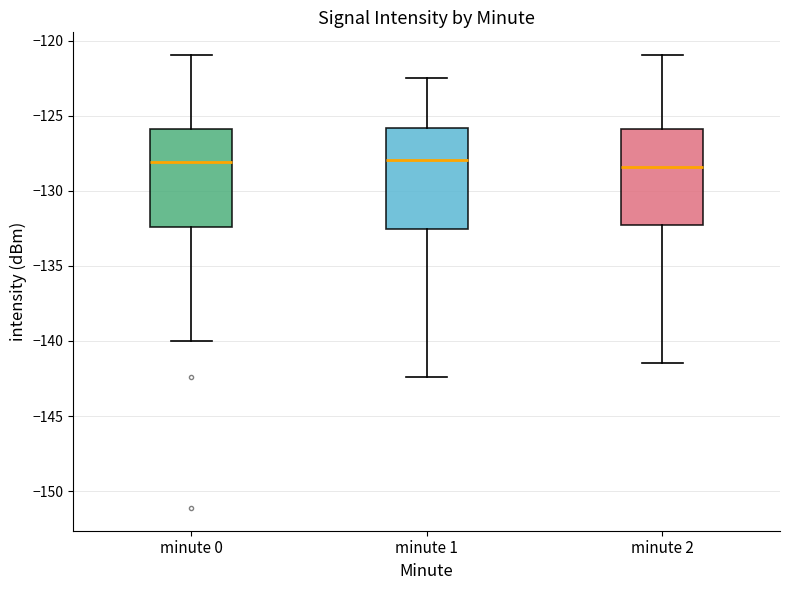

Where does the median line of the box for minute 1 sit on the y-axis? The values are not printed on the chart, so give them approximately, as read against the axis.

-128.0